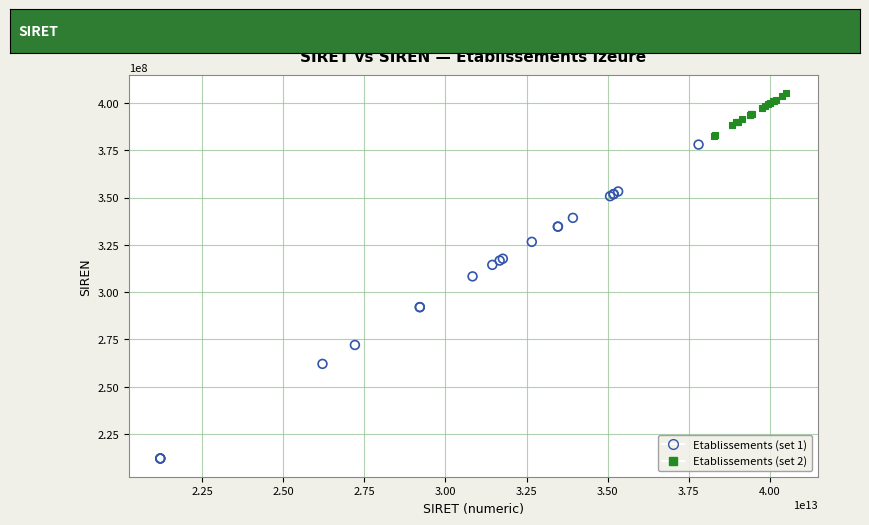

Which series reaches the maximum Y coordinate?

Etablissements (set 2)